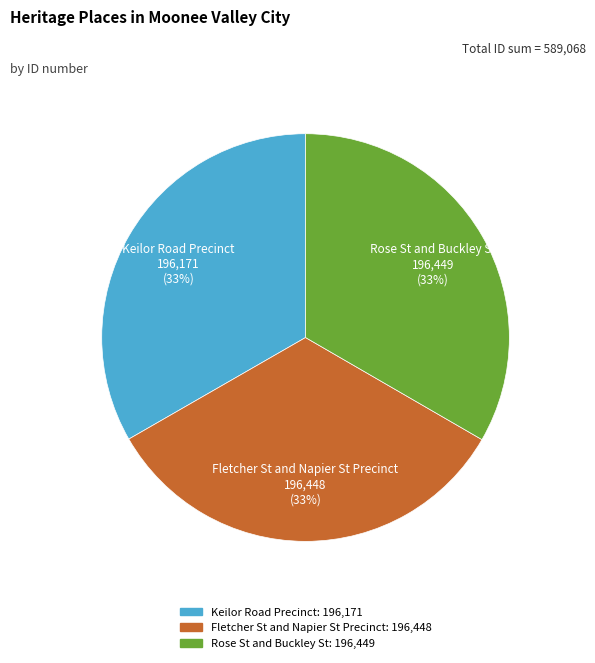

The Rose St and Buckley St slice represents 21% of the pie. True or false?

False